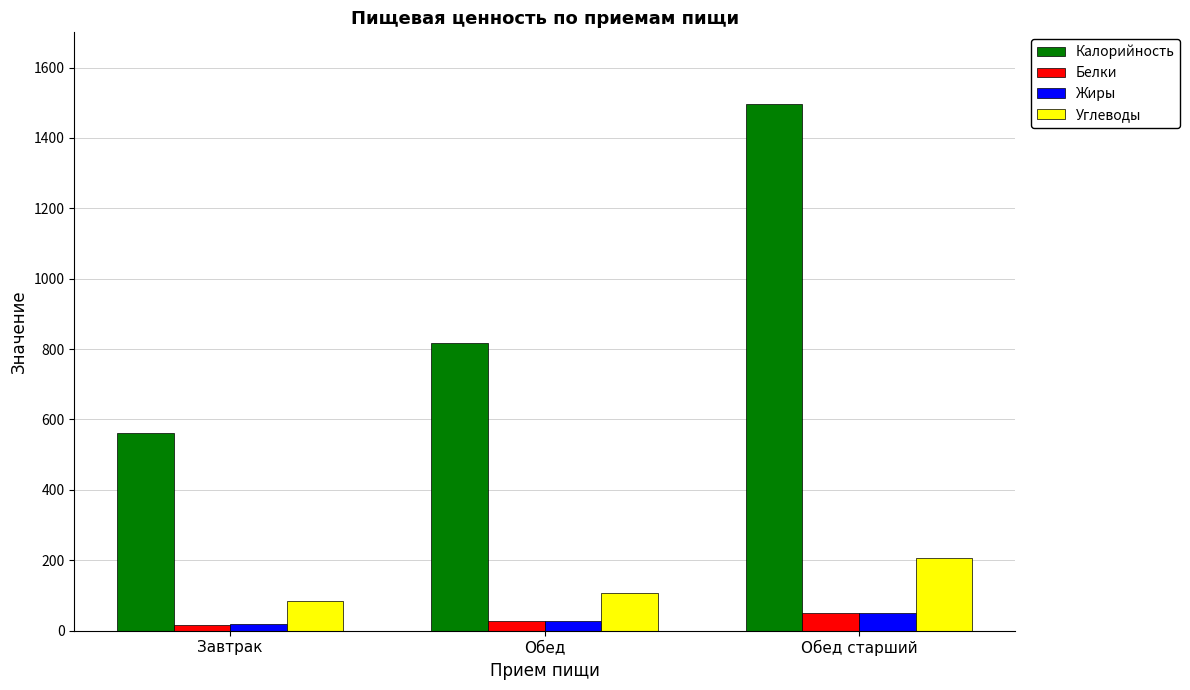

The Углеводы series shows 205.7 at Обед старший. True or false?

True